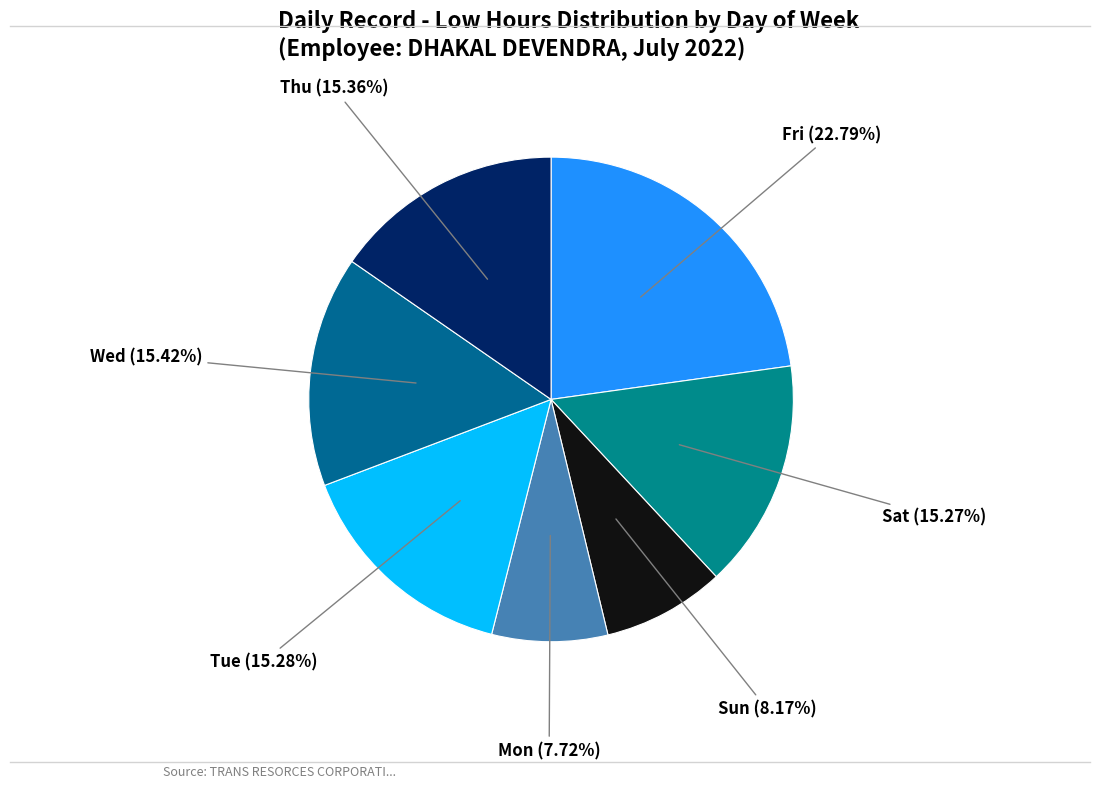

Does Thu represent more than half of the total?

No